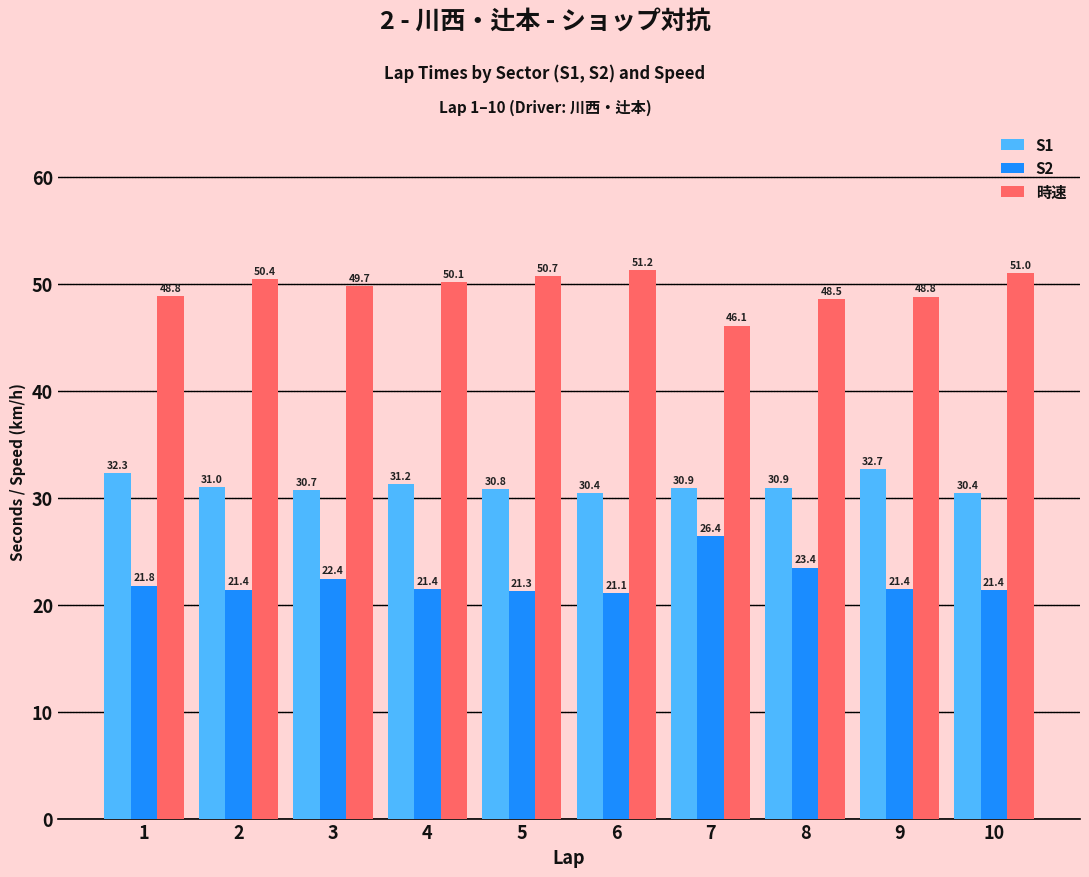

Rank the series by their maximum value, from highest to lowest.

時速, S1, S2